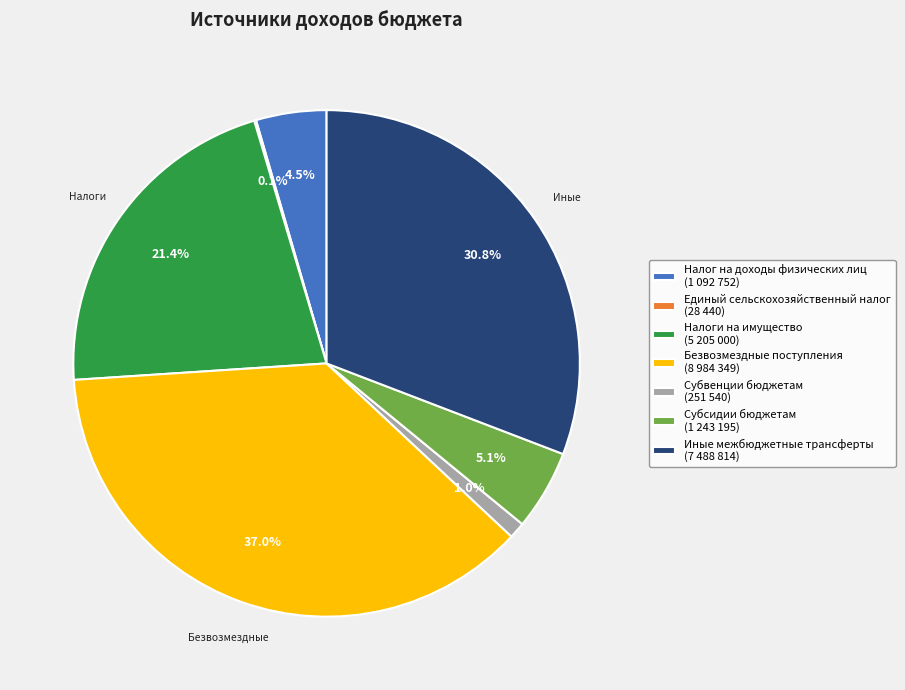

What percentage is the Субсидии бюджетам slice, to the nearest percent?

5%